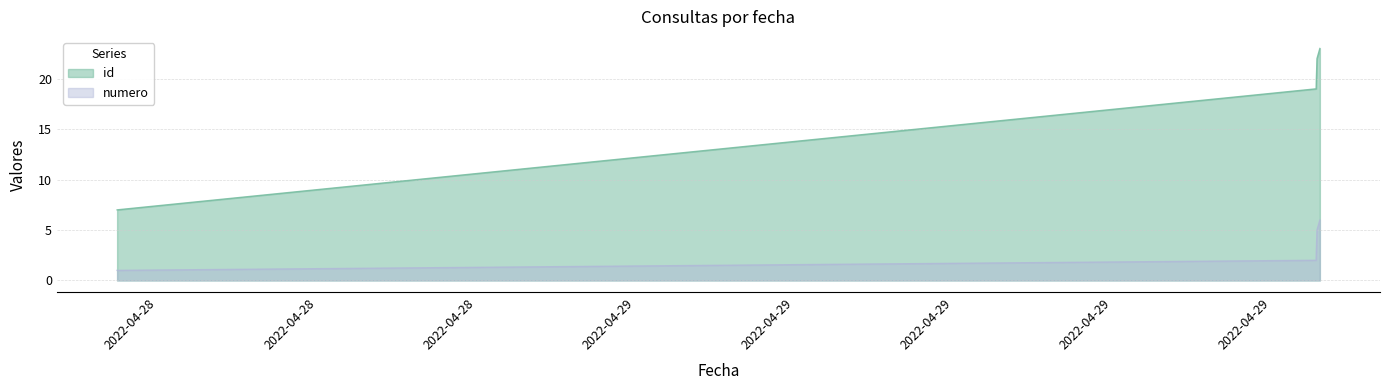

True or false: id has more than 2 interior local peaks.

False